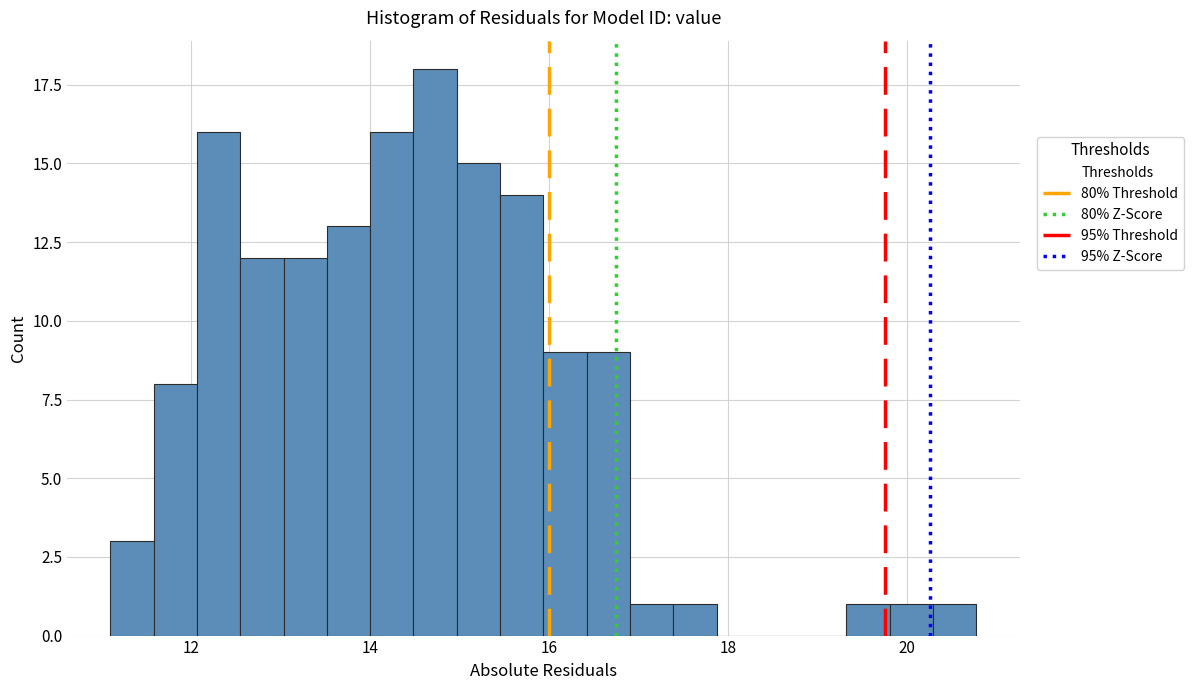

Around what value on the x-axis is the tallest bar? Give the approximate position of its centre, as read against the axis.

14.8